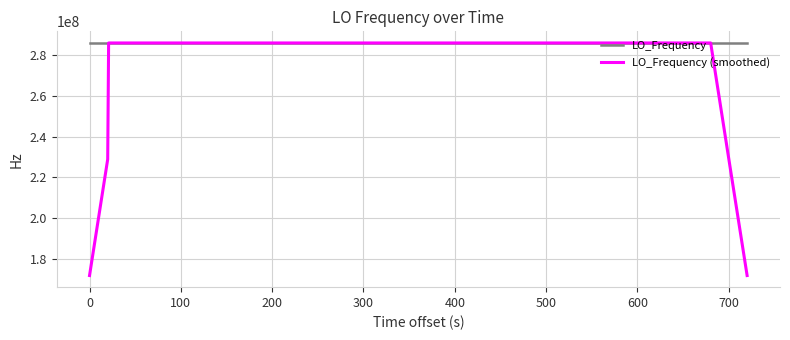

What is the difference between the maximum and second lowest values in the LO_Frequency (smoothed) series?

114418800.2